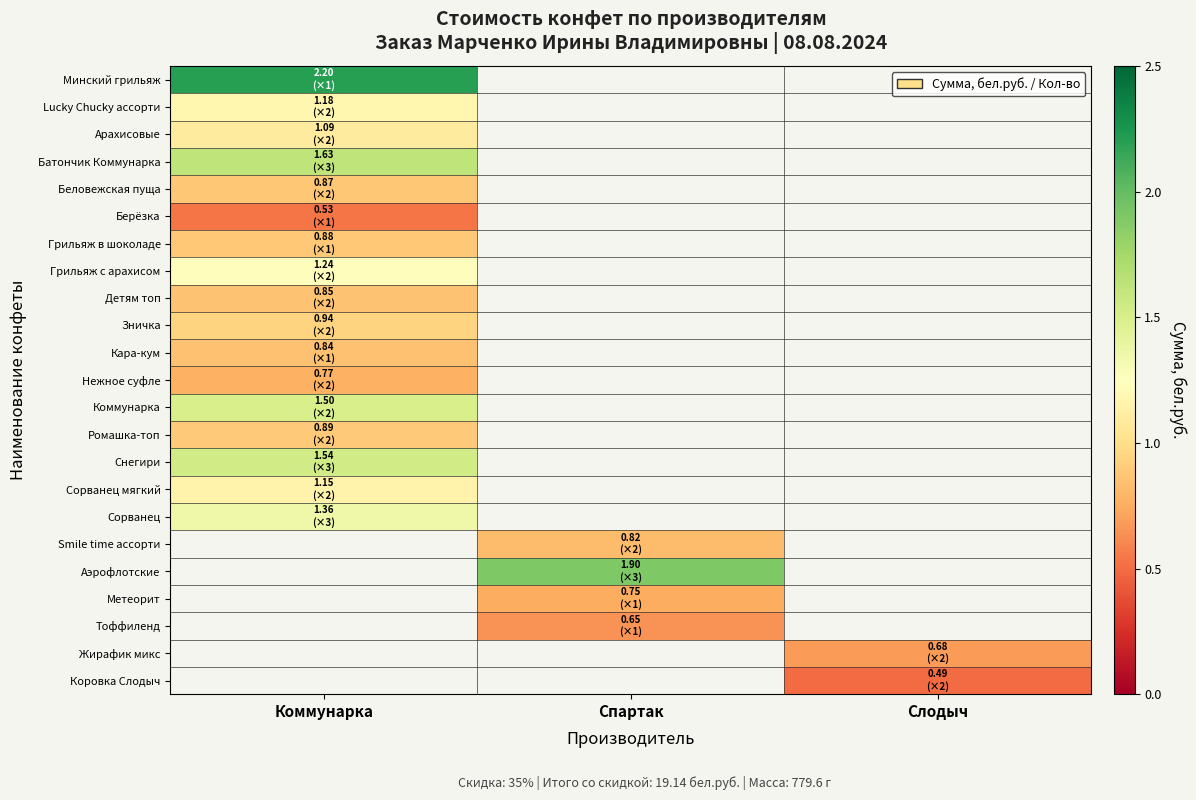

How many positive values does the Ромашка-топ series have?

1